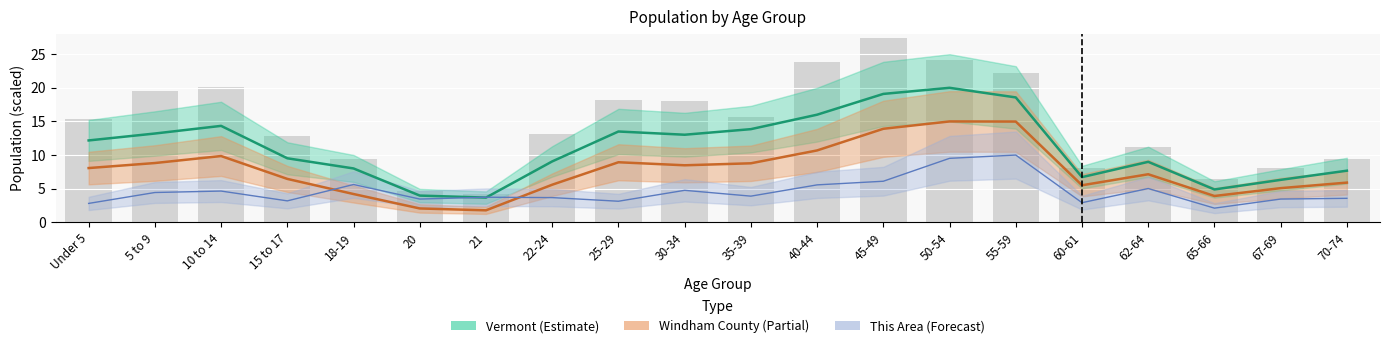

Reading left to right, transcribe all the data shown in this chart.

This Area: 2.8	4.4	4.6	3.2	5.6	3.5	3.7	3.7	3.1	4.8	3.9	5.6	6.1	9.5	10.0	2.9	5.0	2.1	3.5	3.6
Windham County: 8.1	8.8	9.9	6.5	4.2	2.1	1.8	5.6	8.9	8.5	8.8	10.7	13.9	15.0	15.0	5.5	7.1	3.9	5.1	5.9
Vermont: 12.2	13.2	14.3	9.5	8.0	4.0	3.7	9.1	13.5	13.0	13.9	16.0	19.1	20.0	18.6	6.7	9.0	4.9	6.3	7.7